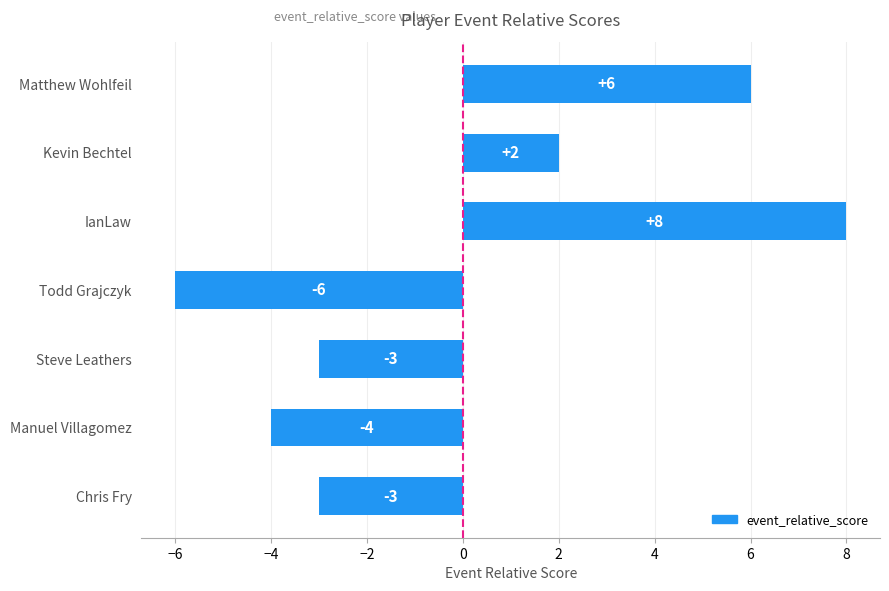

Which category has the lowest value across all series?

Todd Grajczyk